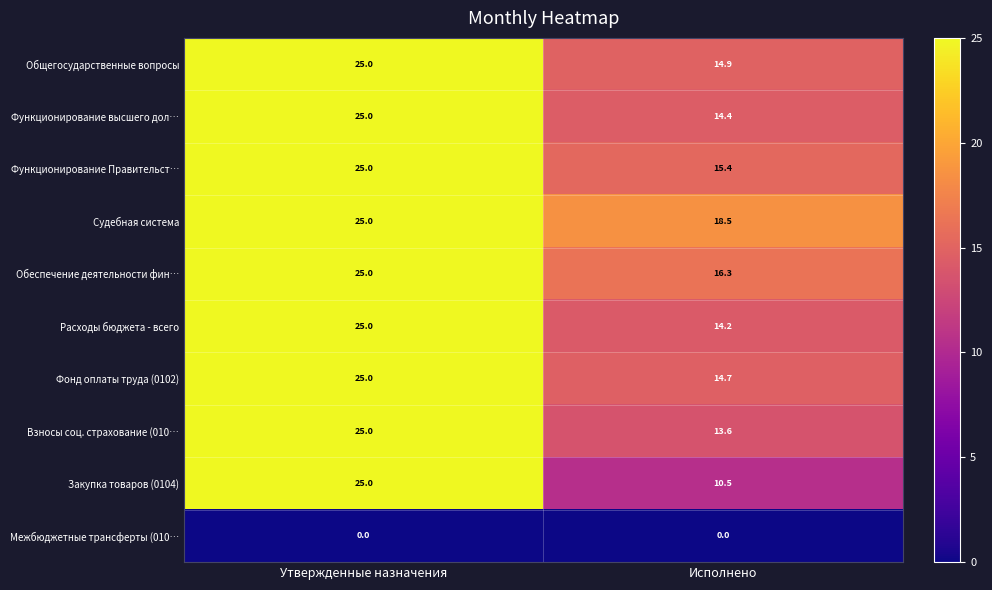

What is the difference between the maximum and minimum values in the Общегосударственные вопросы series?

10.1